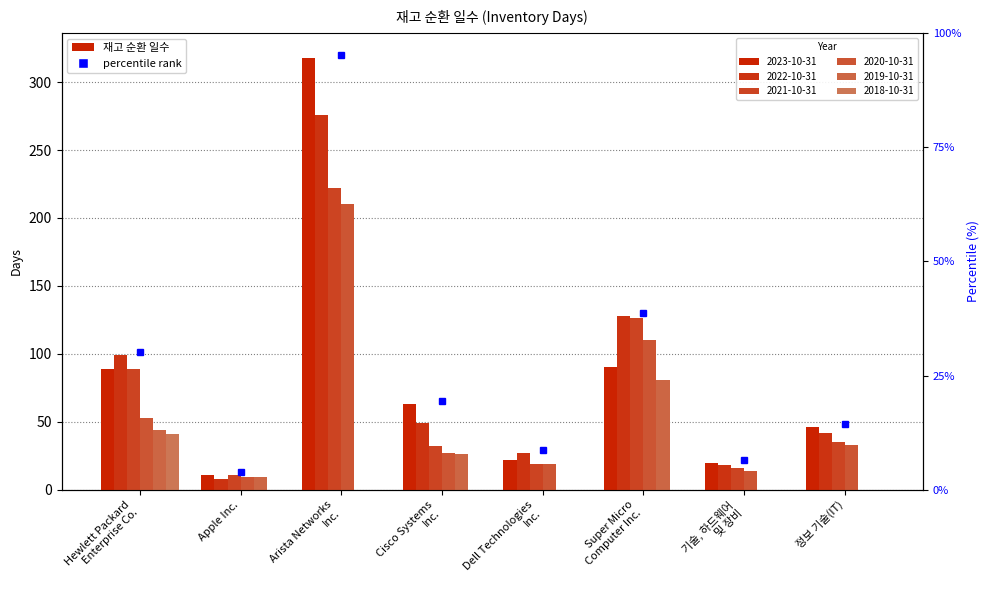

At which label is 2019-10-31 closest to 40?

Hewlett Packard
Enterprise Co.